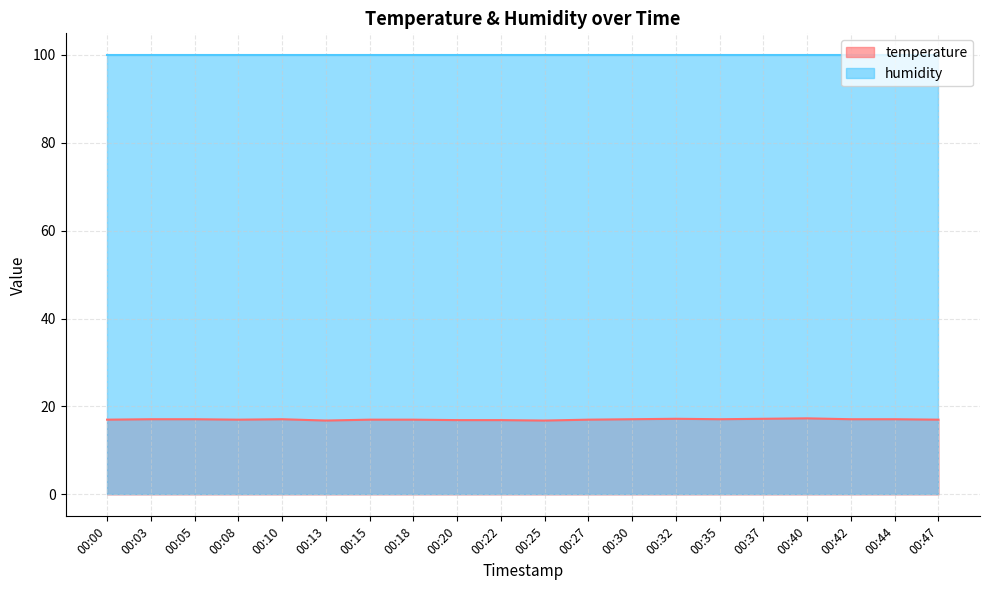

Does the chart display data point markers on the line(s)?

No